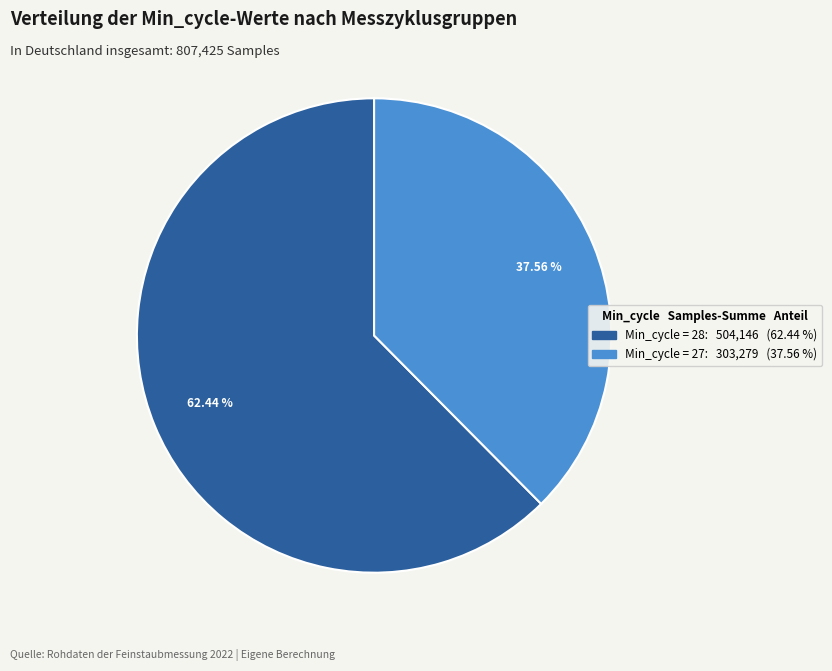

Is there a majority slice in this chart?

Yes